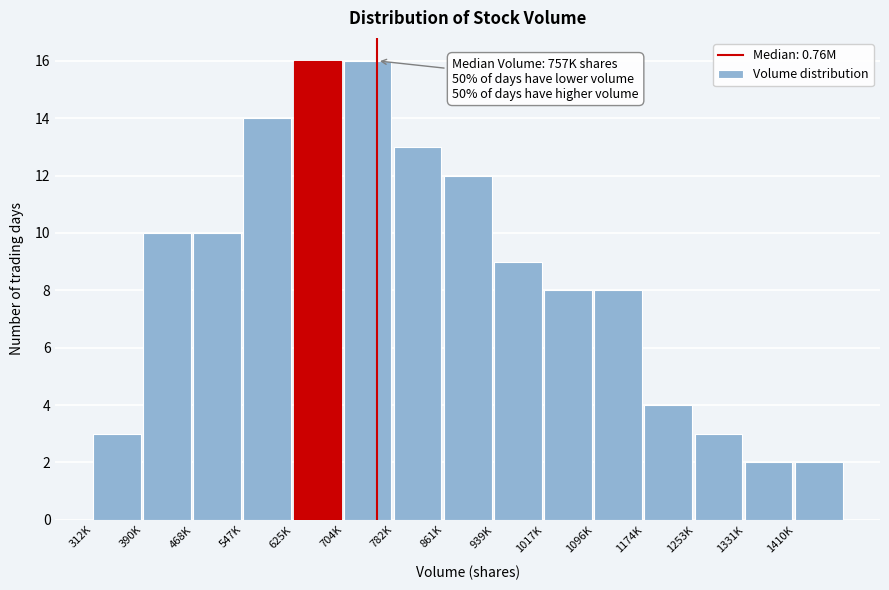

Reading left to right, list all the values displayed in this chart.

312K=3	390K=10	468K=10	547K=14	625K=16	704K=16	782K=13	861K=12	939K=9	1017K=8	1096K=8	1174K=4	1253K=3	1331K=2	1410K=2